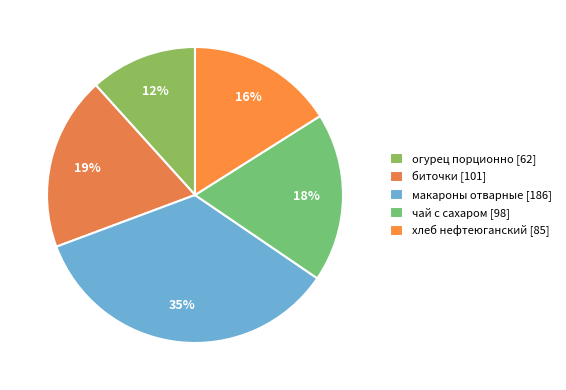

To the nearest percent, what is the difference between the largest and smallest slice percentages?

23%